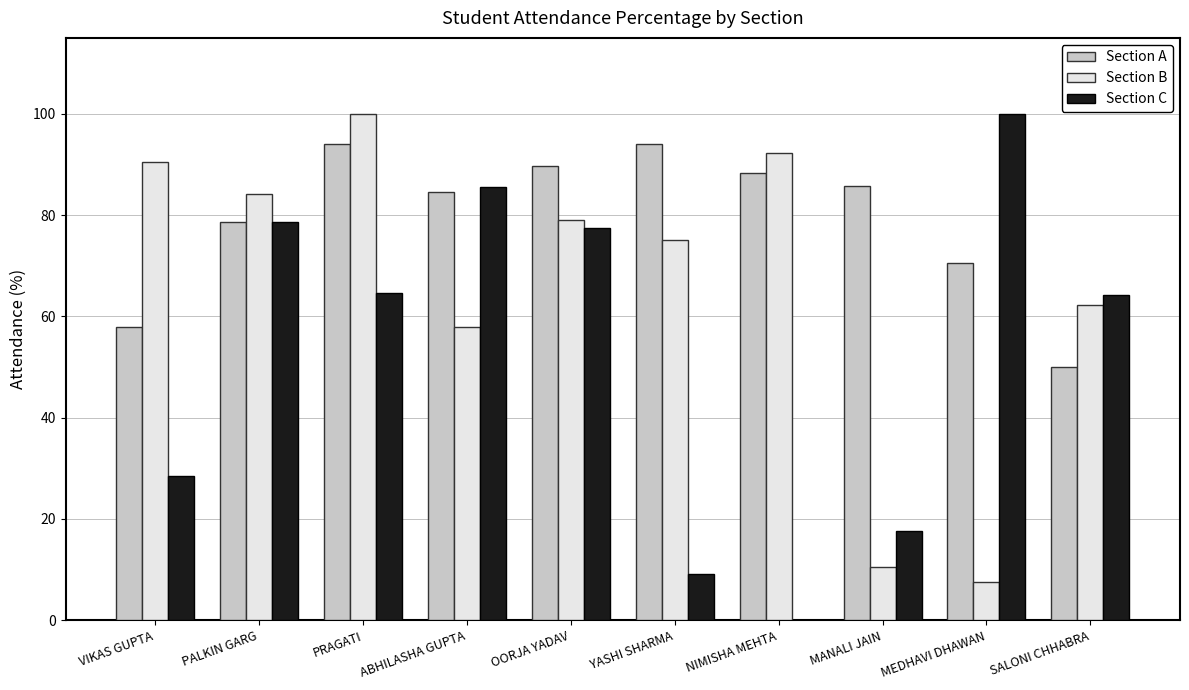

At which label does Section C reach its peak?

MEDHAVI DHAWAN